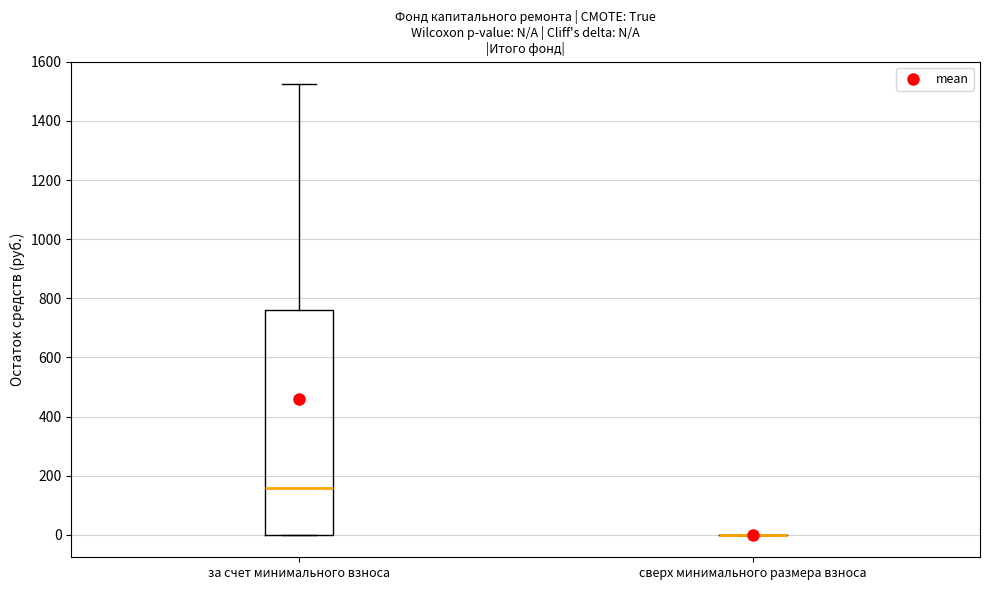

Reading left to right, read every box against the y-axis: the position of its median line, the range the box covers, and the ends of its whiskers. The values are not printed on the chart, so give them approximately, as read against the axis.

за счет минимального взноса: median 160, box 0 to 760, whiskers 0 to 1520
сверх минимального размера взноса: box collapsed to a line at 0, whiskers 0 to 0